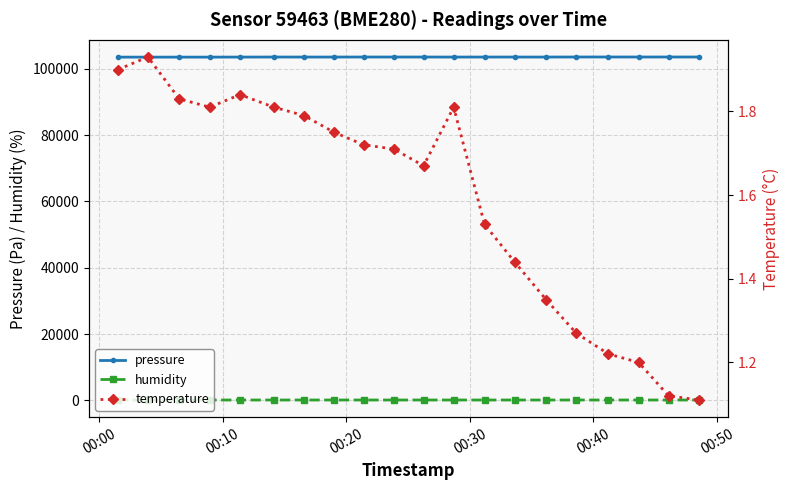

True or false: humidity and pressure cross at least once.

False